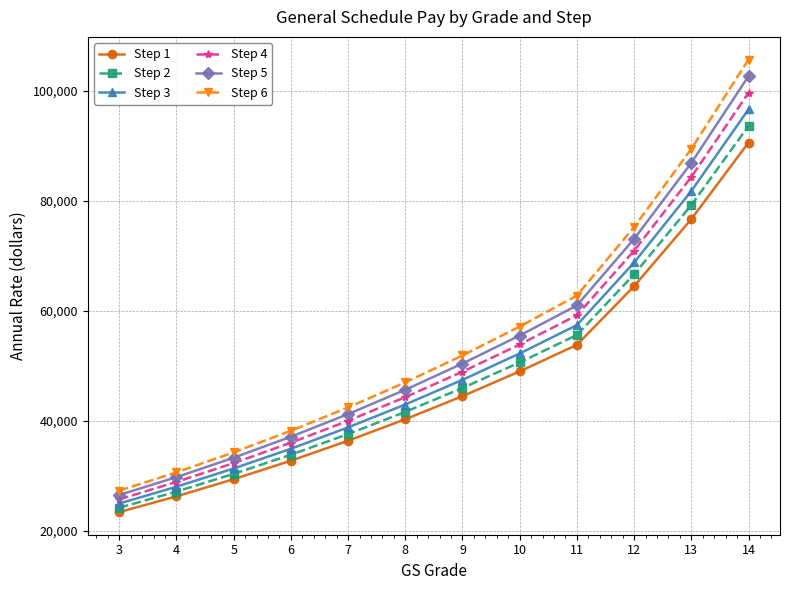

What is the total value across all series at 9?

289056